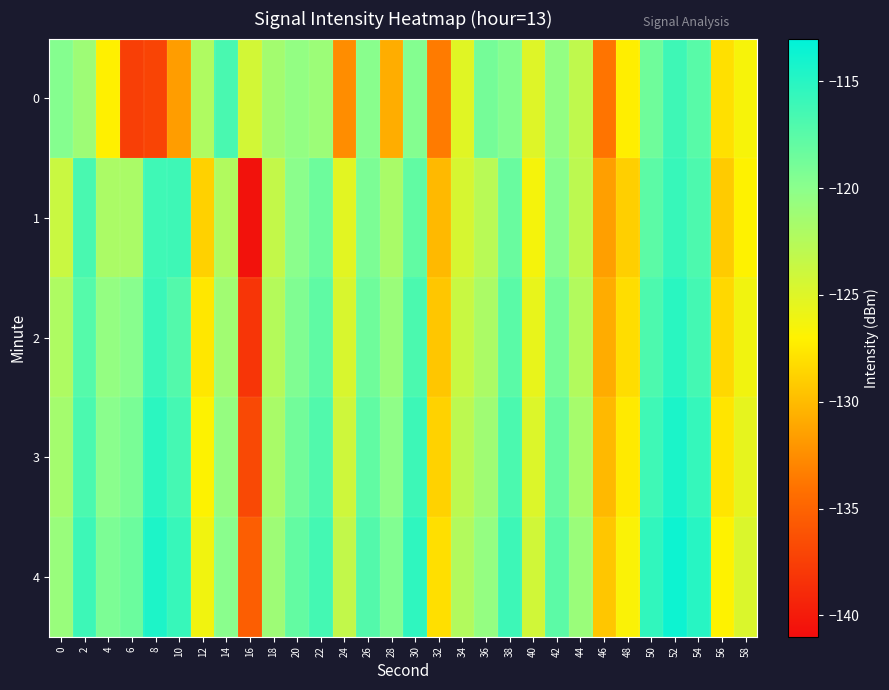

How many series are shown in this chart?

5